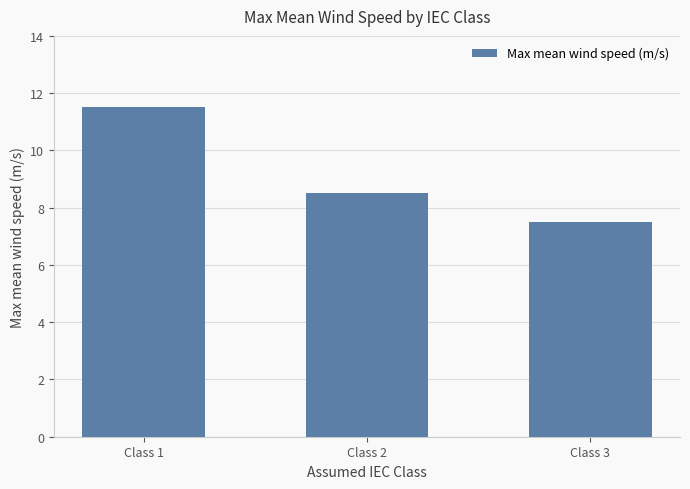

What is the maximum value shown in the chart?

11.5